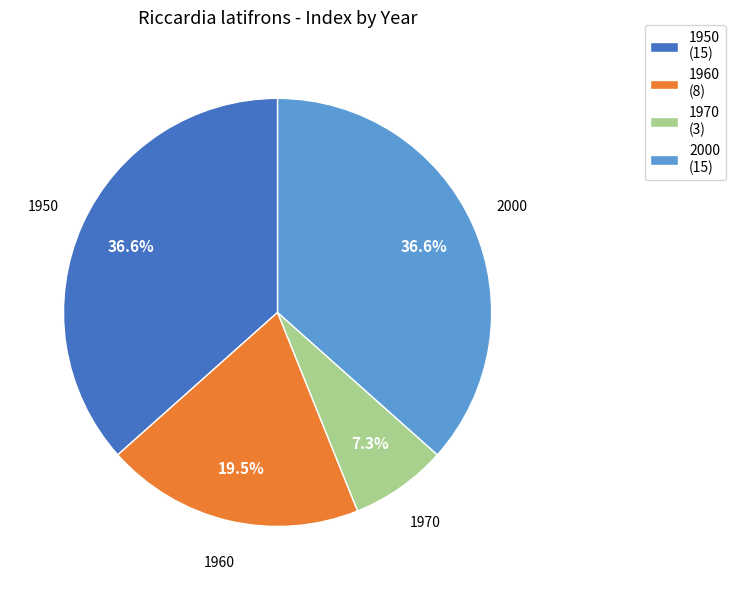

To the nearest percent, what is the combined percentage of 1960 and 1970?

27%